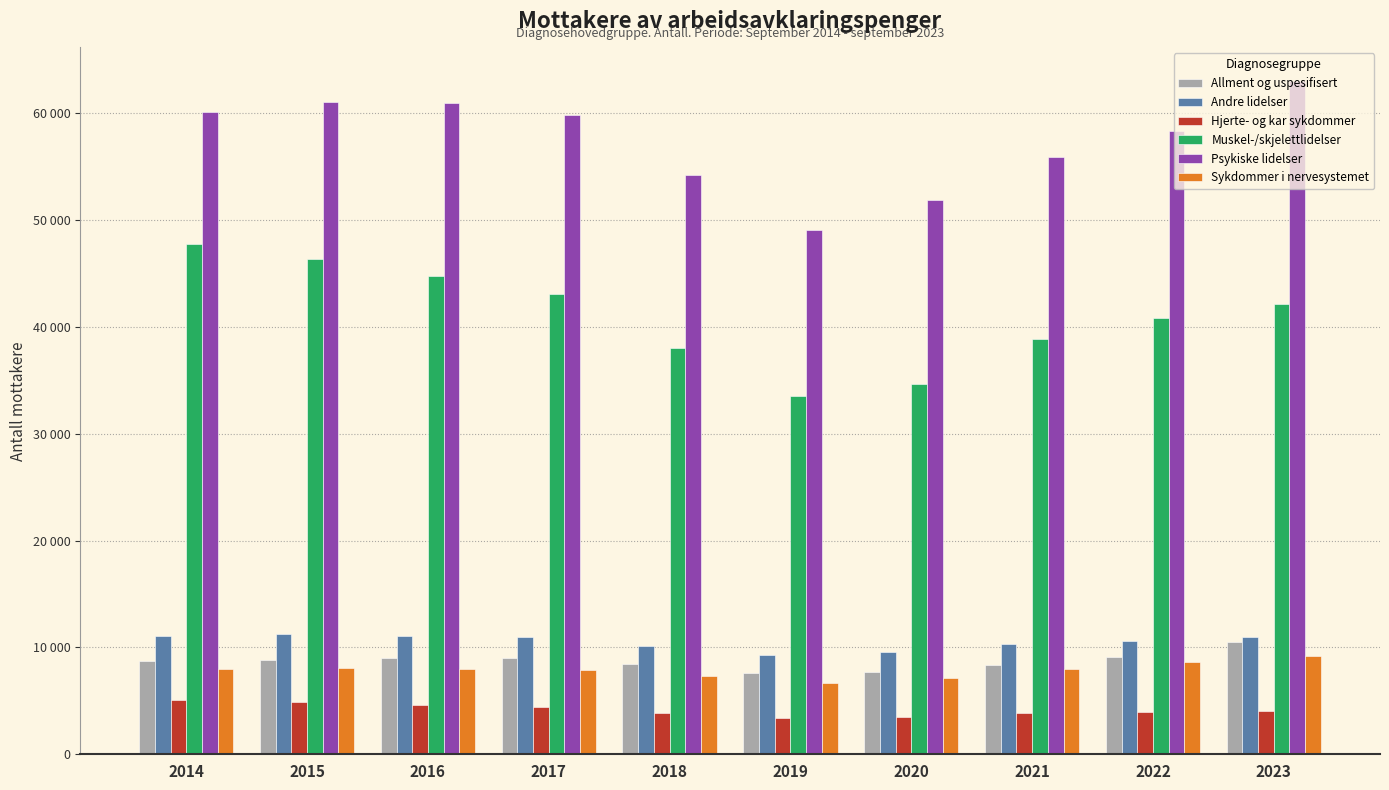

Which series changed the most between 2017 and 2023?

Psykiske lidelser